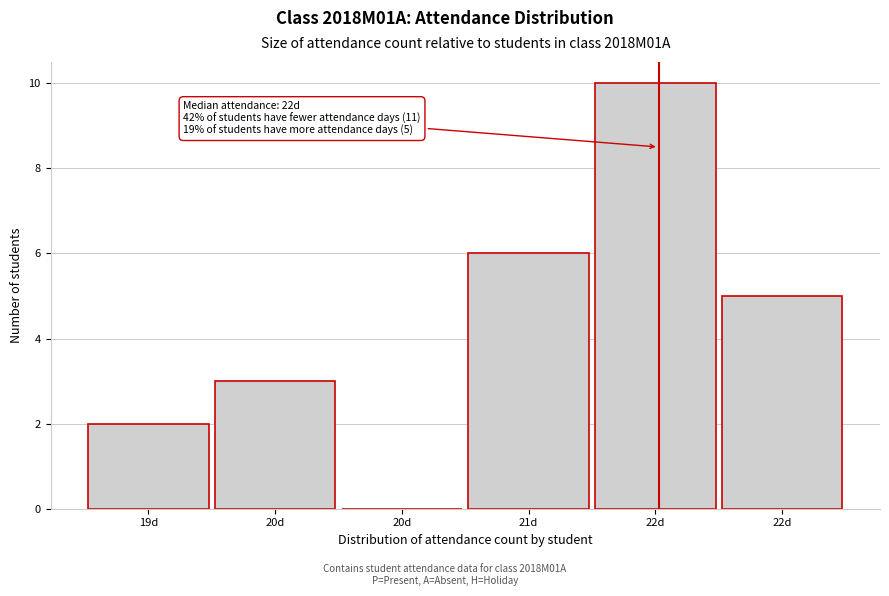

How many positive values are there?

5